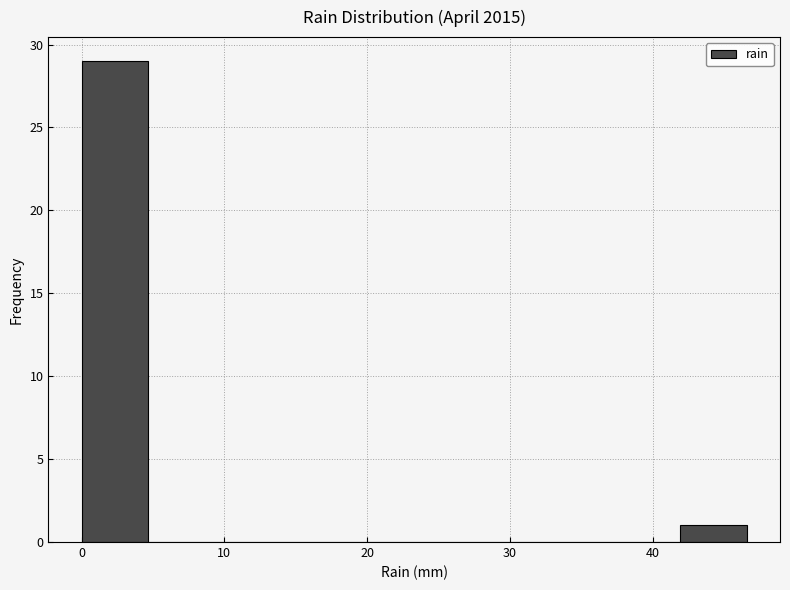

Reading left to right, transcribe this chart: for each bar, give the range it covers on the x-axis and its height. Neither the bar edges nor the heights are printed on the chart, so give them approximately, as read against the axes.

0 to 5: 29
5 to 9: 0
9 to 14: 0
14 to 19: 0
19 to 23: 0
23 to 28: 0
28 to 33: 0
33 to 37: 0
37 to 42: 0
42 to 47: 1